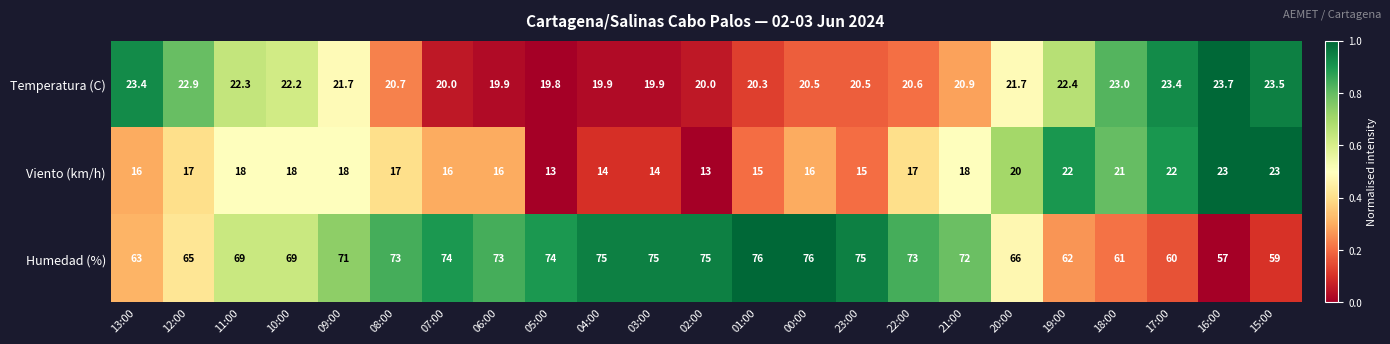

At which category is the sum across all series the highest?

00:00